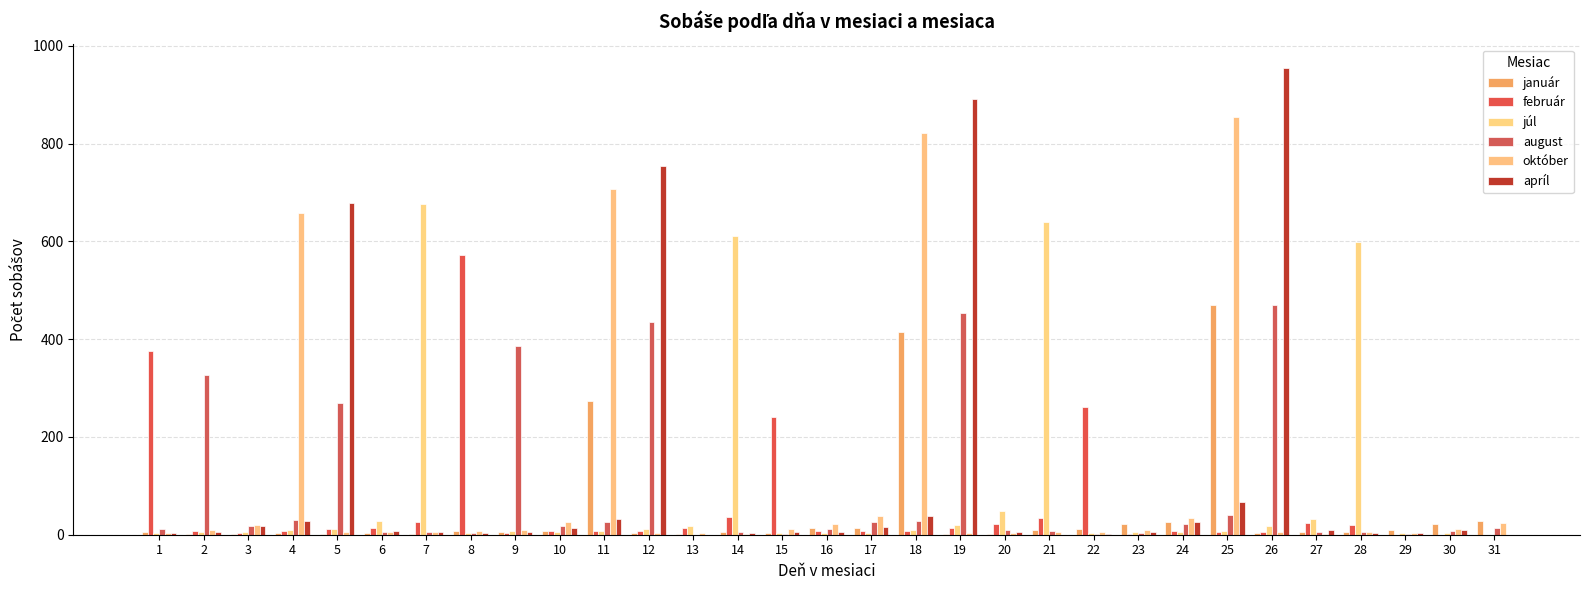

Is the value of apríl at 17 greater than the value of júl at 23?

Yes